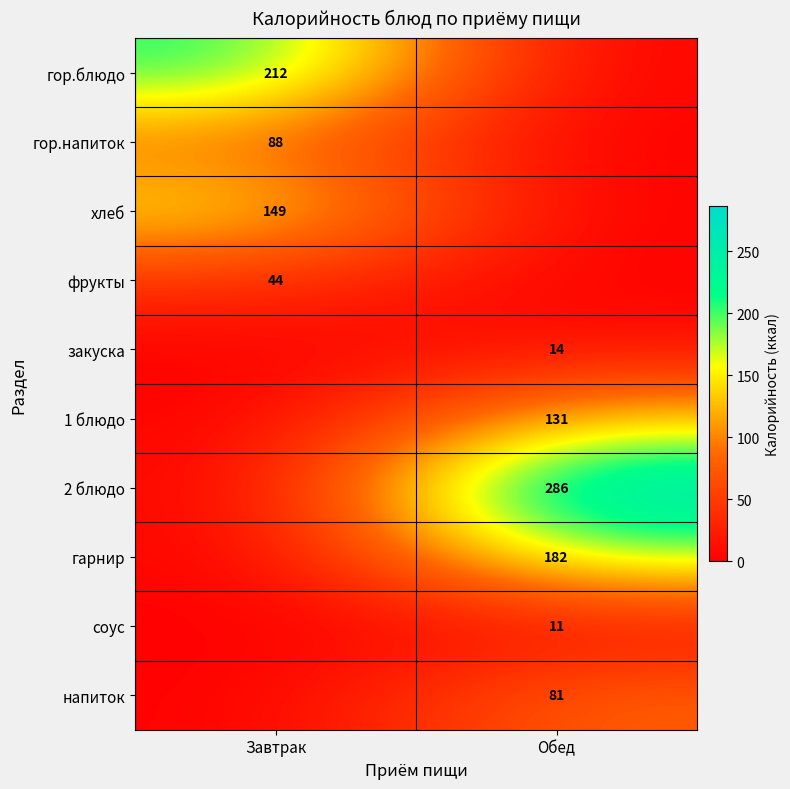

The 2 блюдо series shows 430 at Обед. True or false?

False